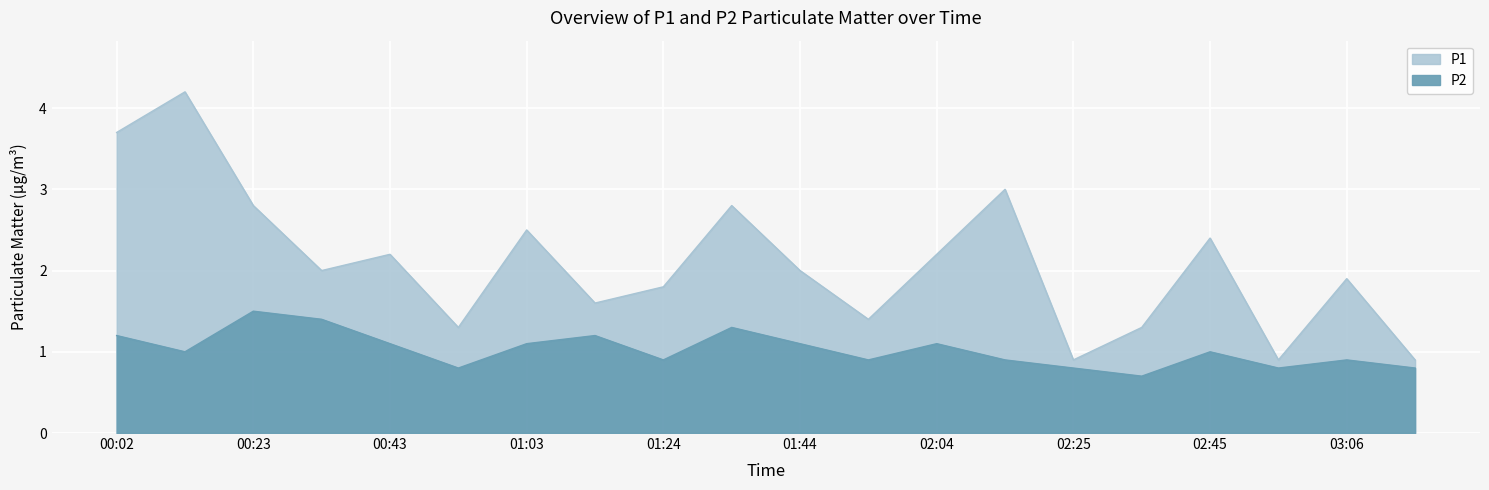

What is the spread (max minus min) of values at 00:02?

2.5